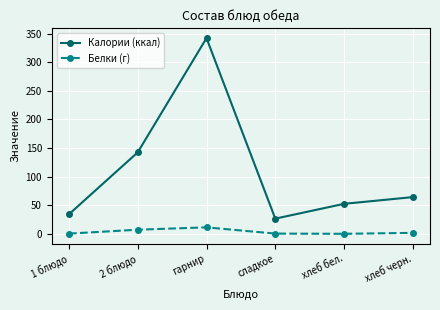

Which series has the largest range (max minus min)?

Калории (ккал)